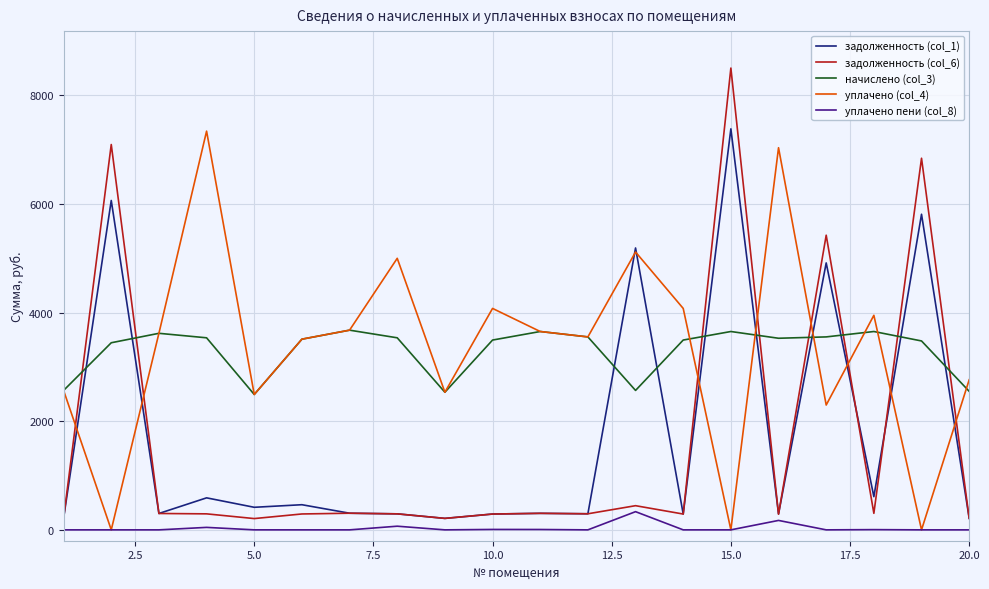

Which series has the widest spread of values?

задолженность (col_6)